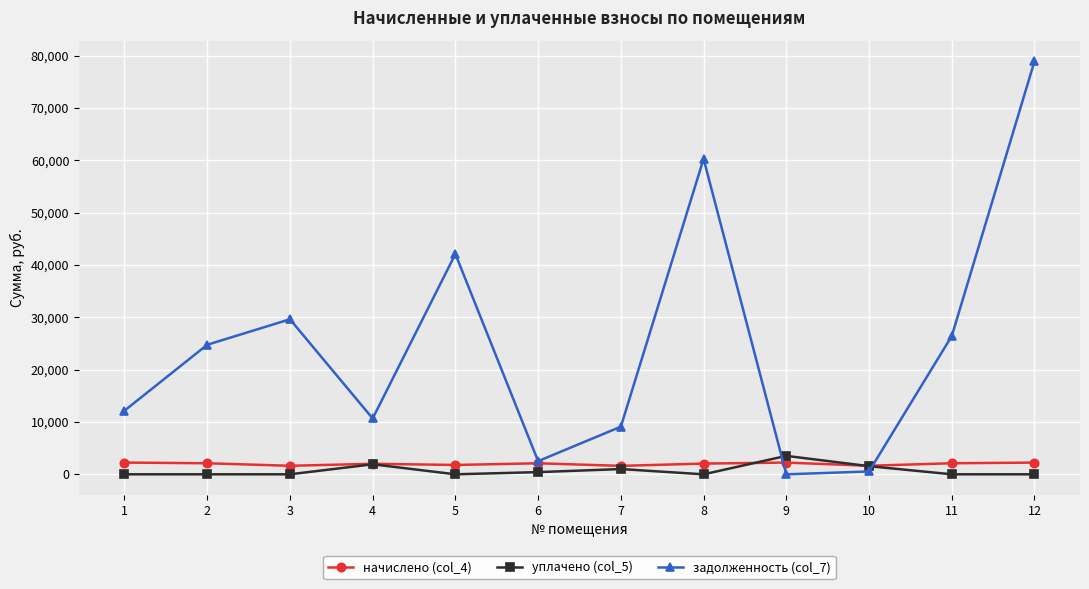

Read the уплачено (col_5) value at 4.

1913.1